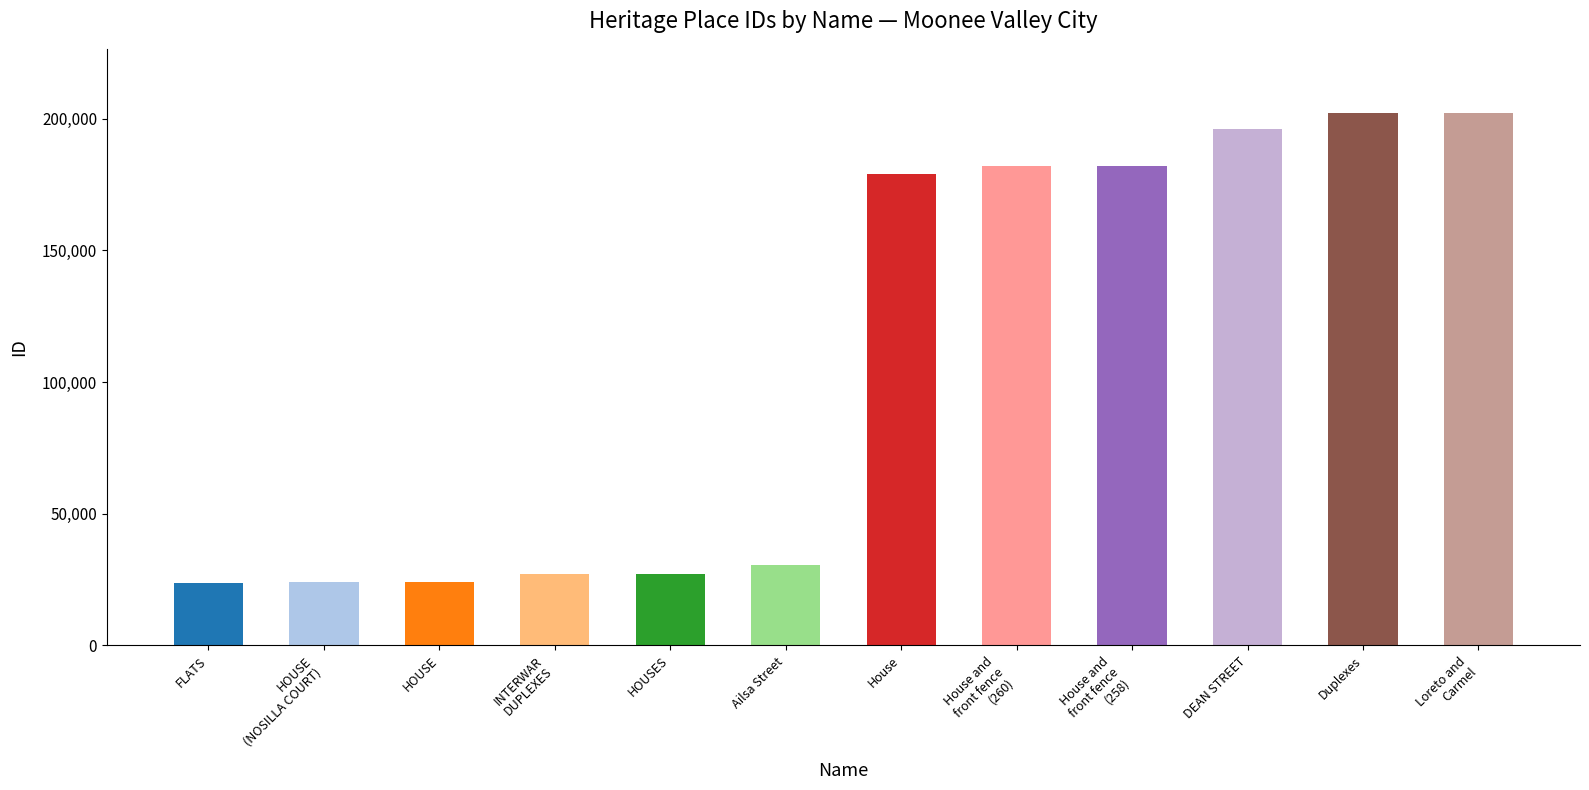

The value at Loreto and
Carmel is 202290. True or false?

True